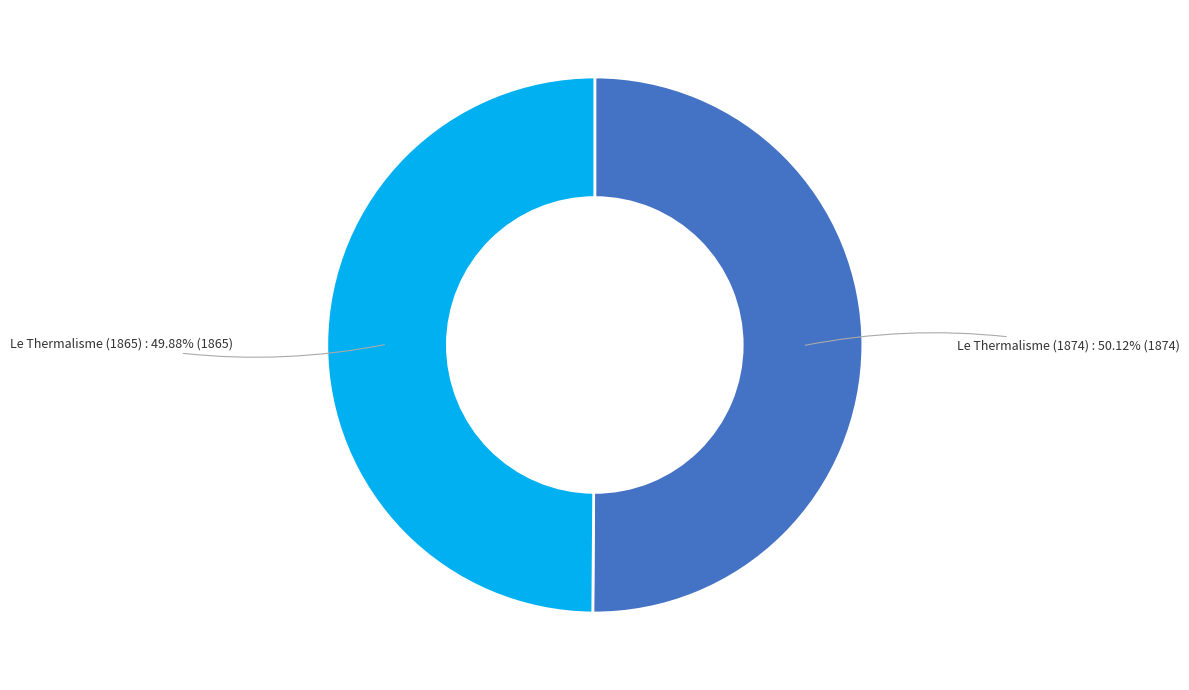

Is there a majority slice in this chart?

Yes